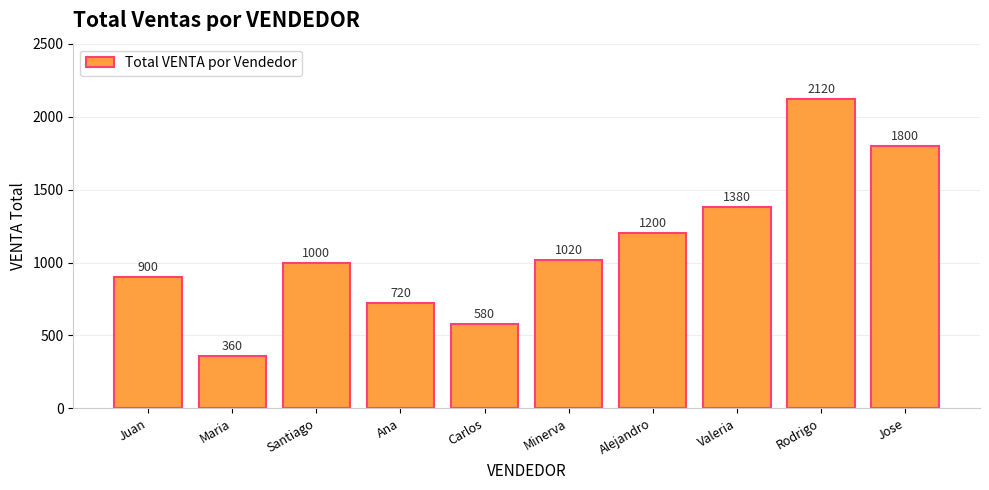

List the labels in order of value, largest first.

Rodrigo, Jose, Valeria, Alejandro, Minerva, Santiago, Juan, Ana, Carlos, Maria